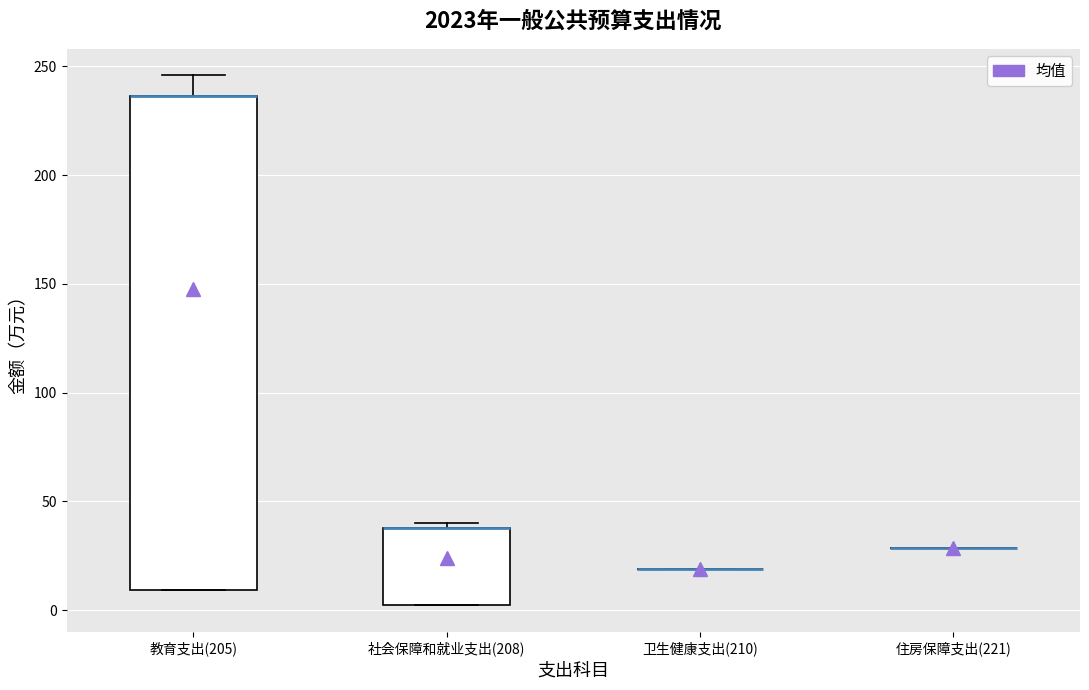

Where is the upper edge of the box for 社会保障和就业支出(208) on the y-axis? The values are not printed on the chart, so give them approximately, as read against the axis.

40